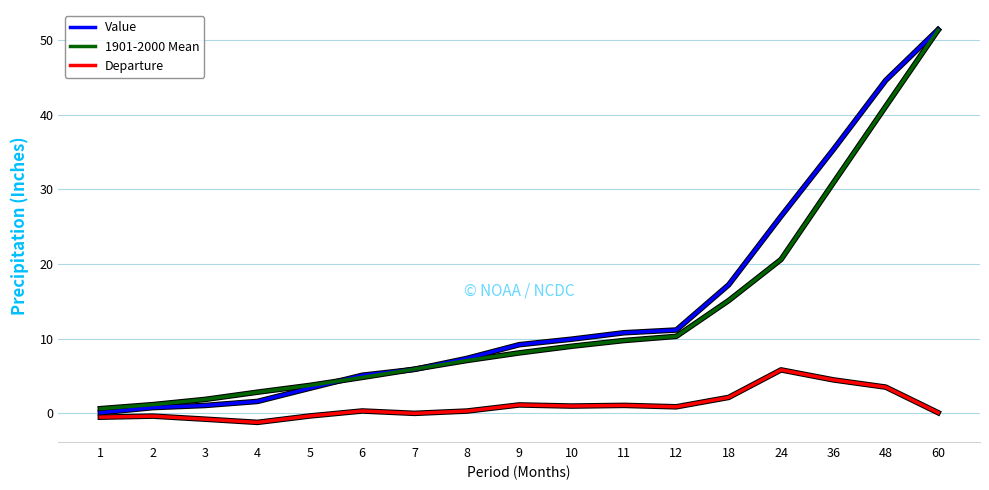

Is the value of Departure at 4 greater than the value of Value at 5?

No